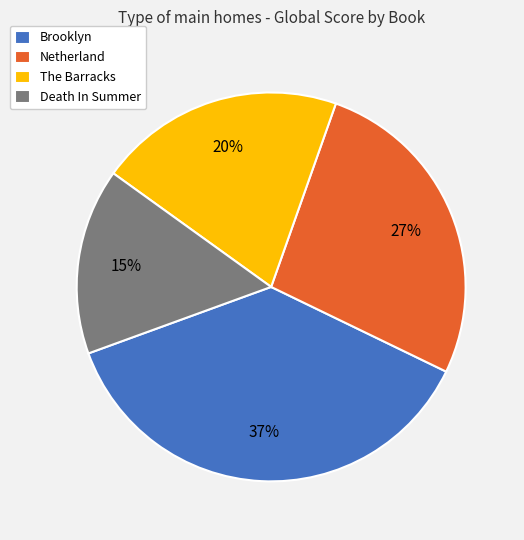

How many segments does this pie chart have?

4